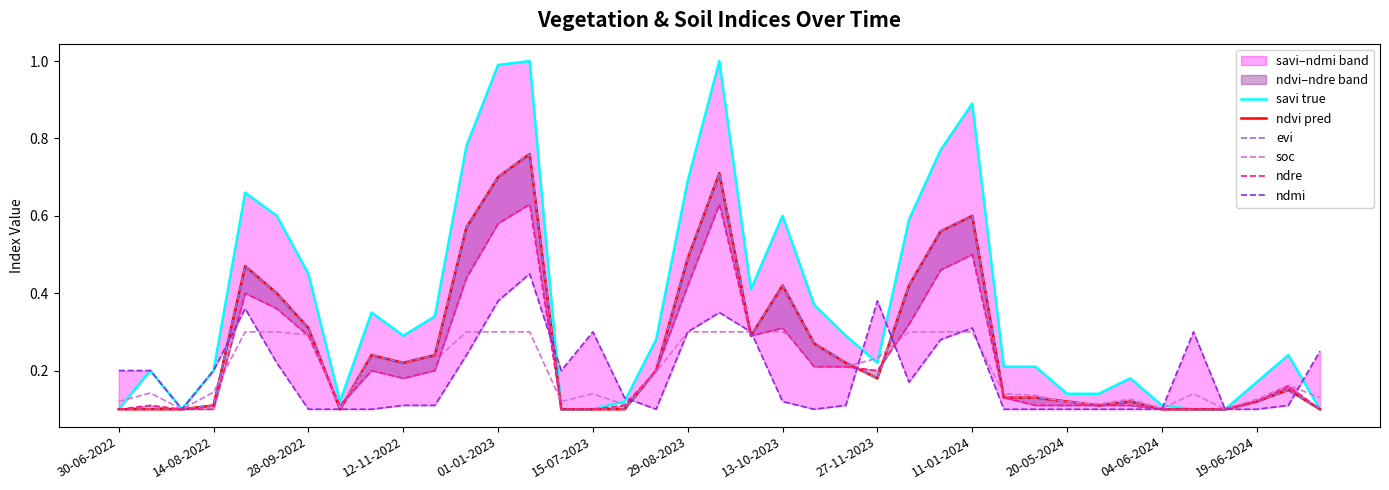

How many categories are shown in the chart?

39